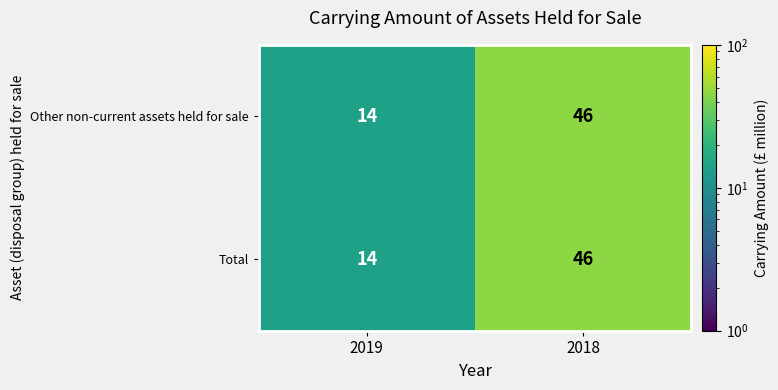

What is the total value across all series at 2019?

28